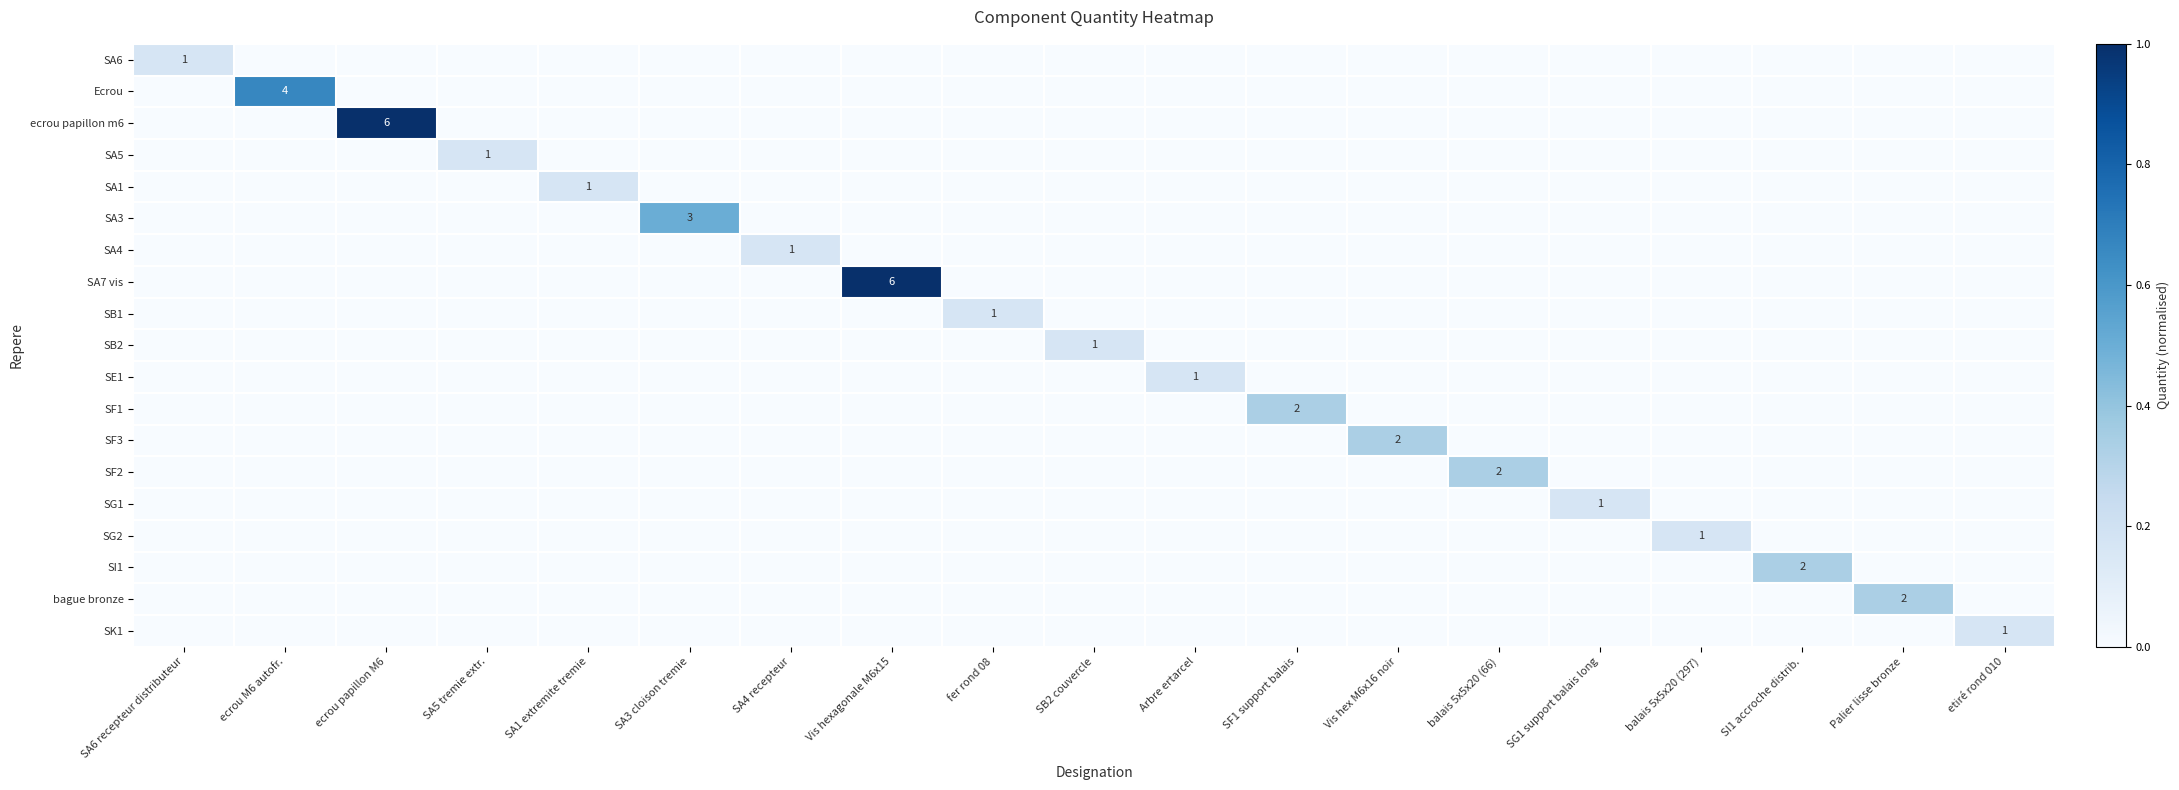

True or false: SK1 has a value of 0 at etiré rond 010.

False